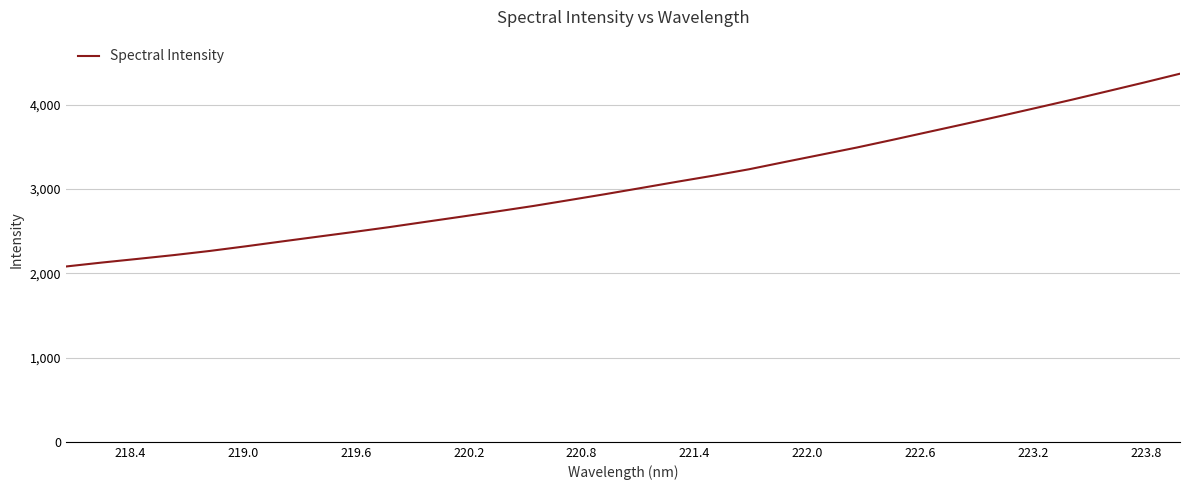

What is the sum of all values?

98018.7